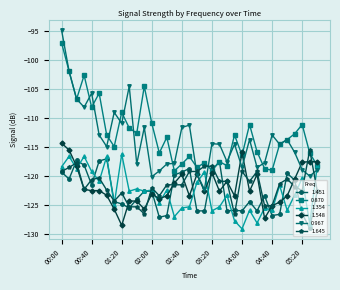

True or false: 1.451 and 0.967 cross at least once.

False